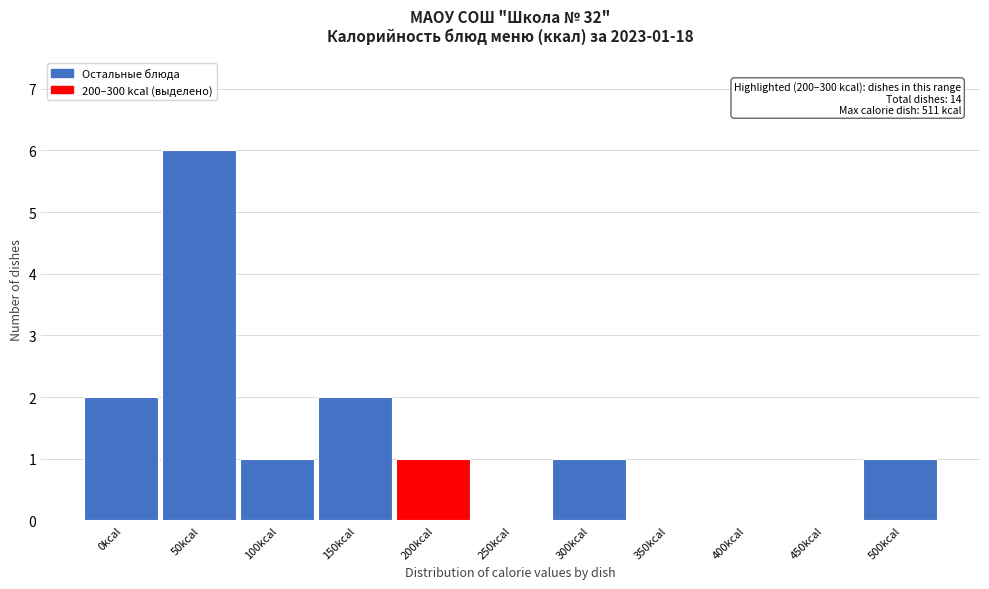

What is the sum of all values?

14